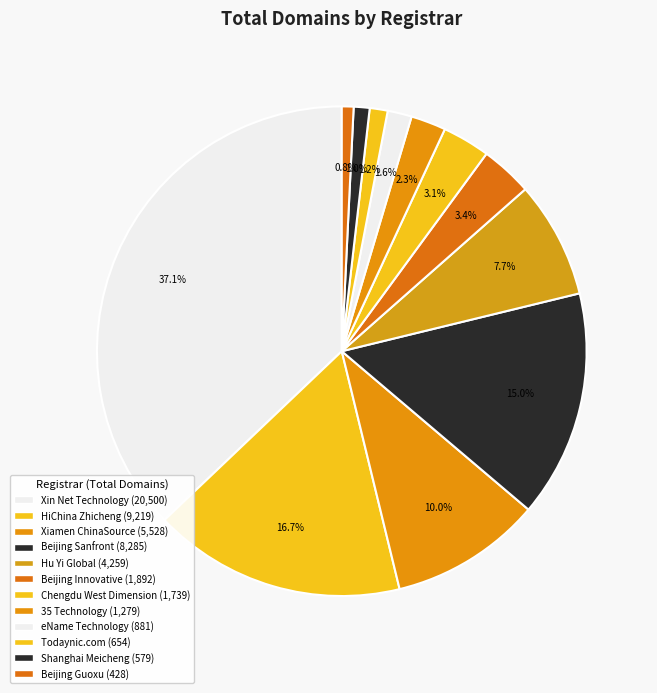

Count the number of slices in the pie.

12